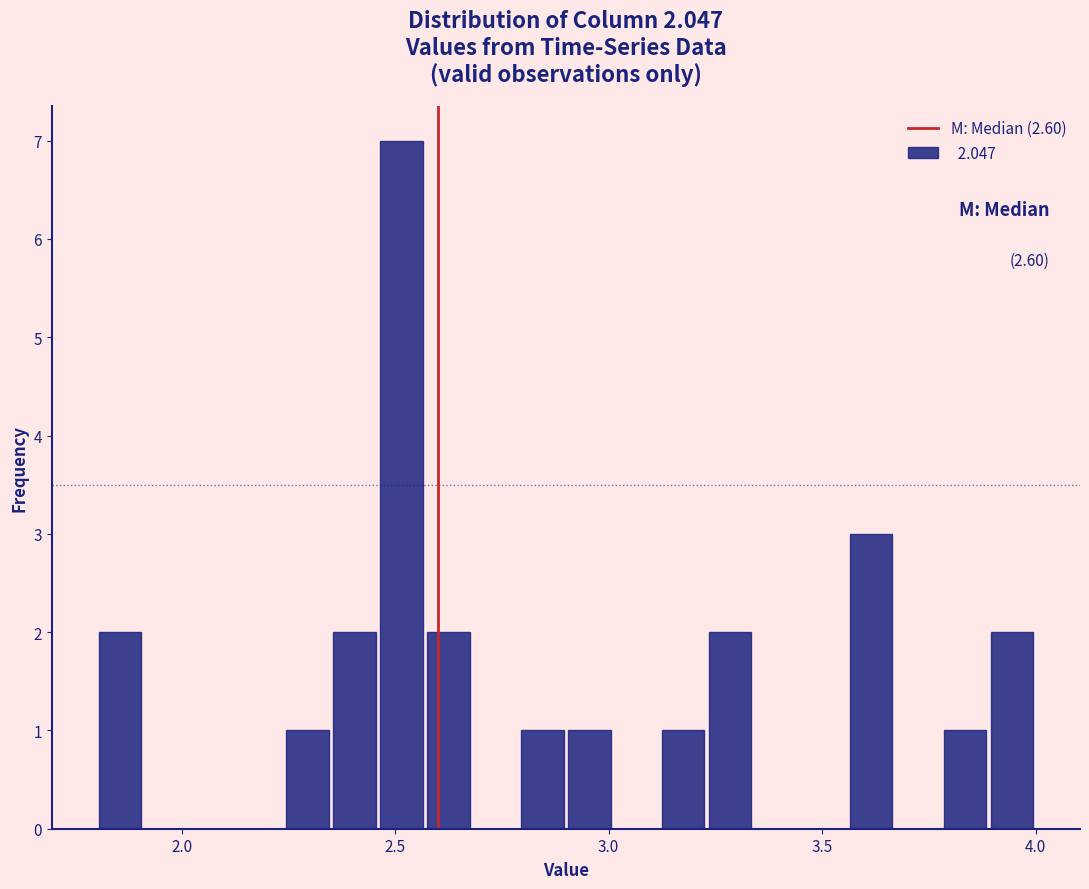

Read against the x-axis, roughly where is the centre of the tallest bar?

2.50